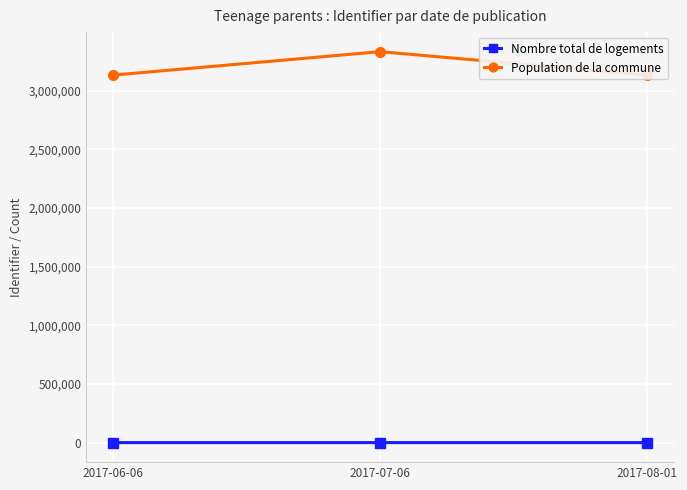

Read the Nombre total de logements value at 2017-08-01.

2